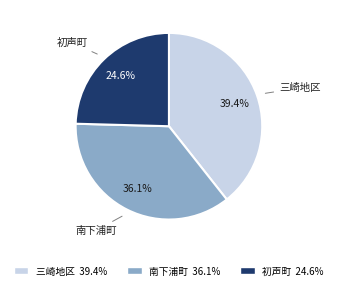

True or false: 南下浦町 accounts for 50% of the total.

False